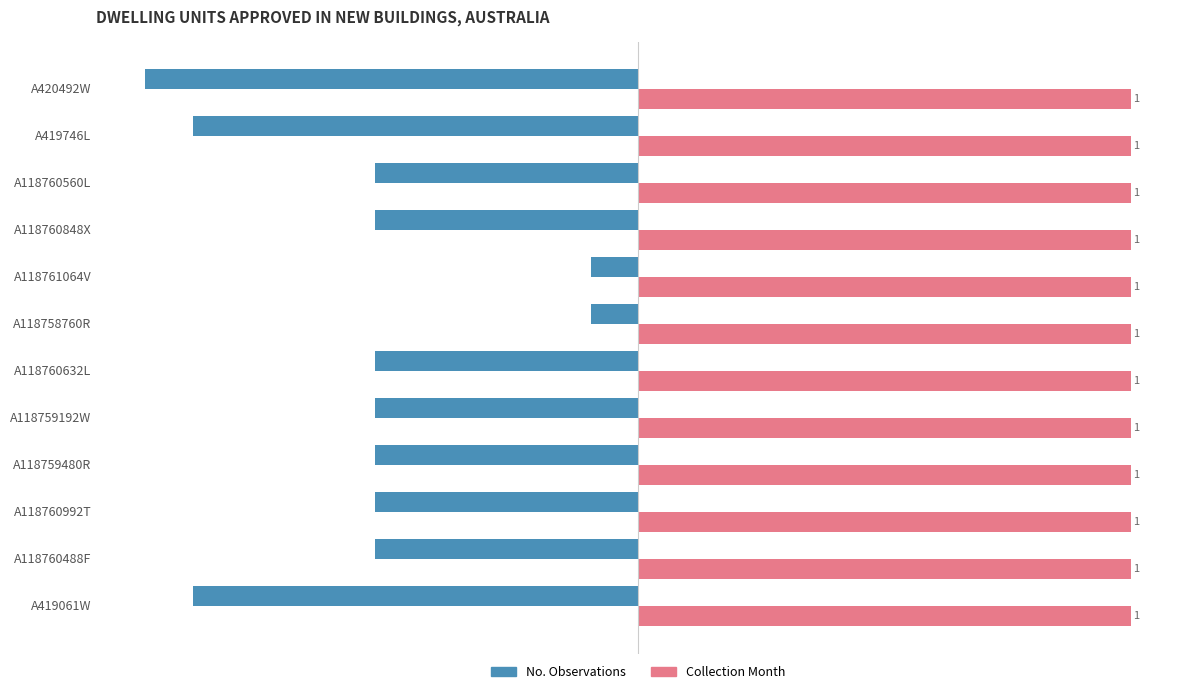

What are all the series names shown in the legend?

No. Observations, Collection Month